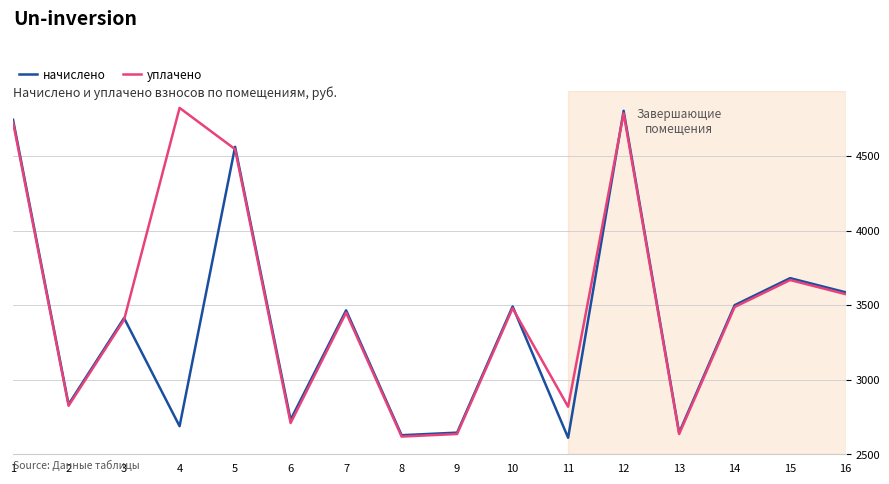

Which series has the largest total across all categories?

уплачено